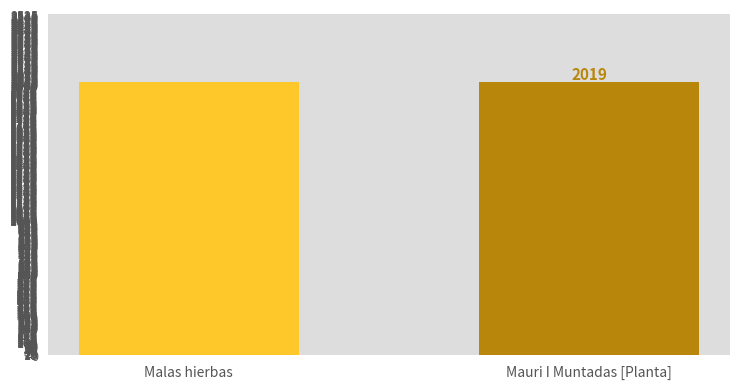

How many categories are shown in the chart?

2